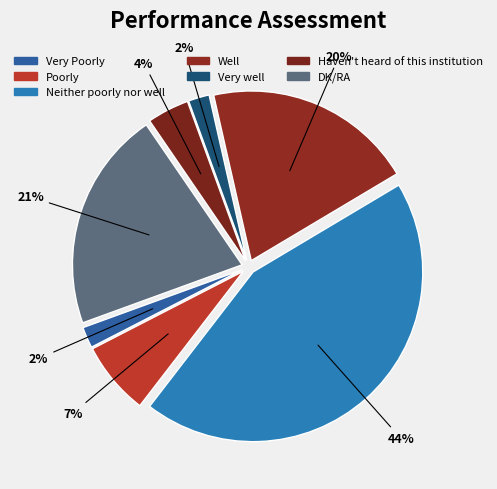

To the nearest percent, what portion does Poorly represent?

7%